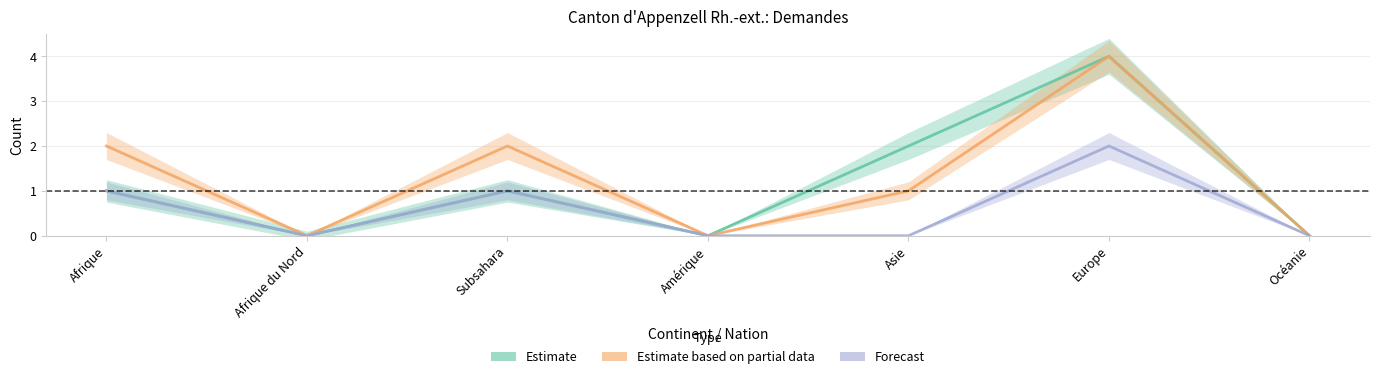

At which category does the chart reach its peak across all series?

Europe